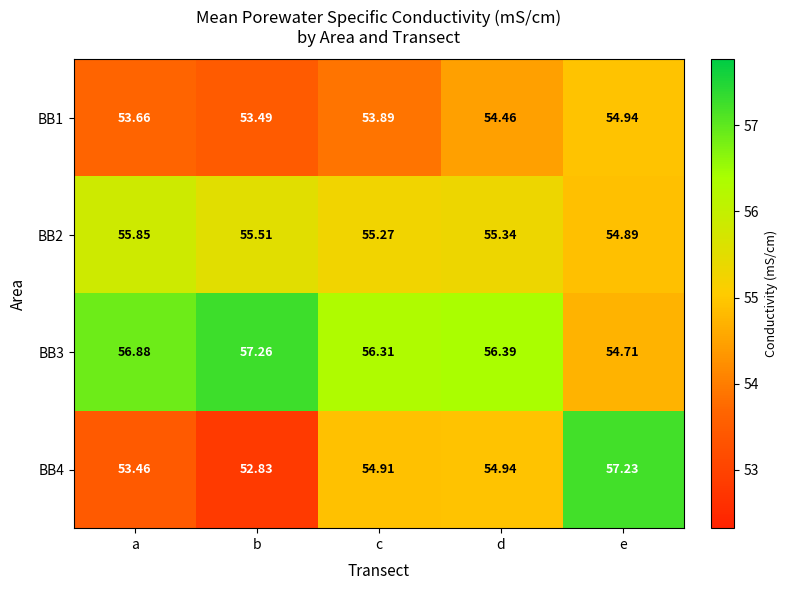

Rank the series by their maximum value, from highest to lowest.

BB3, BB4, BB2, BB1